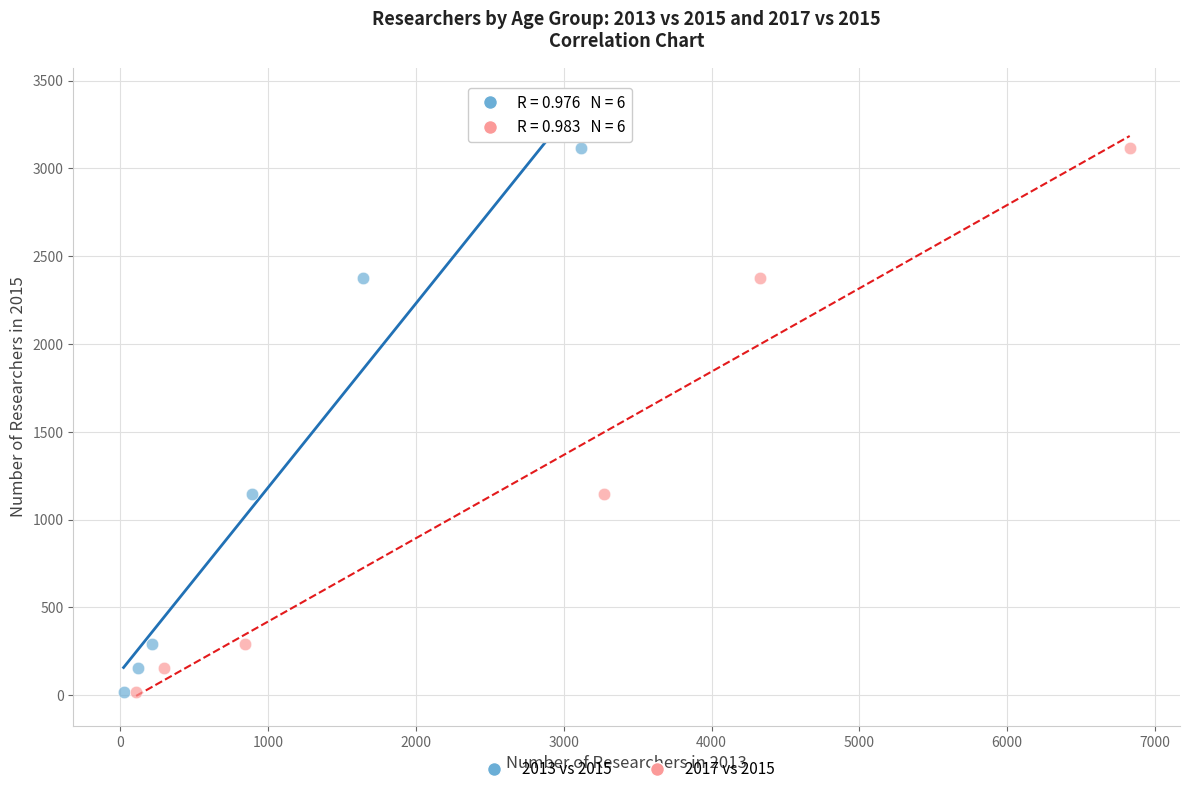

What are all the series names shown in the legend?

2013 vs 2015, 2017 vs 2015